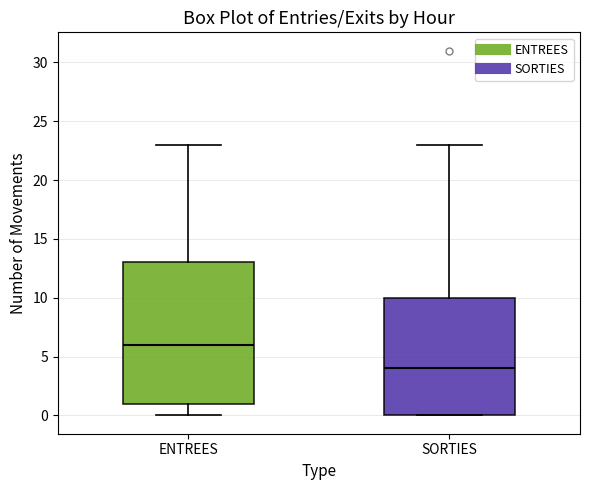

Comparing the boxes themselves (not the whiskers), which one is the tallest?

ENTREES